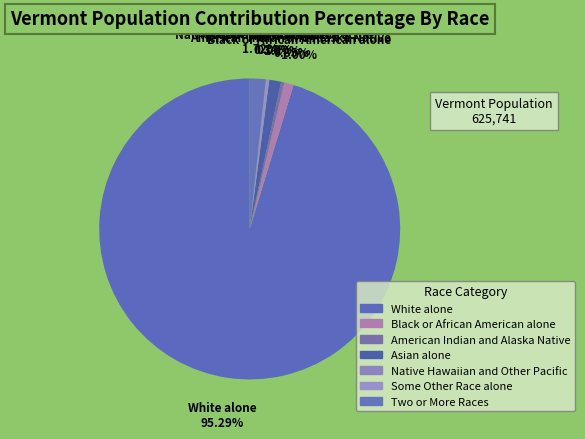

To the nearest percent, what is the average slice percentage?

14%